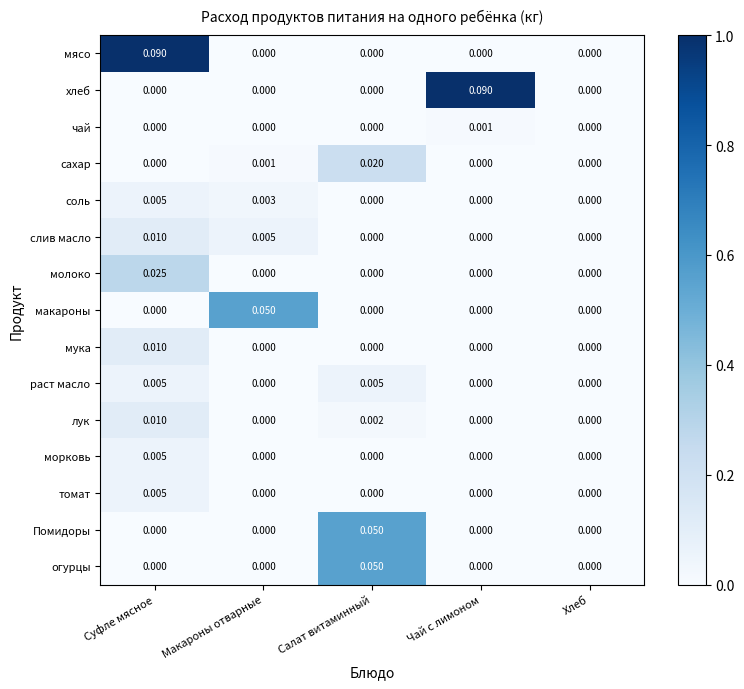

At which category is the sum across all series the highest?

Суфле мясное